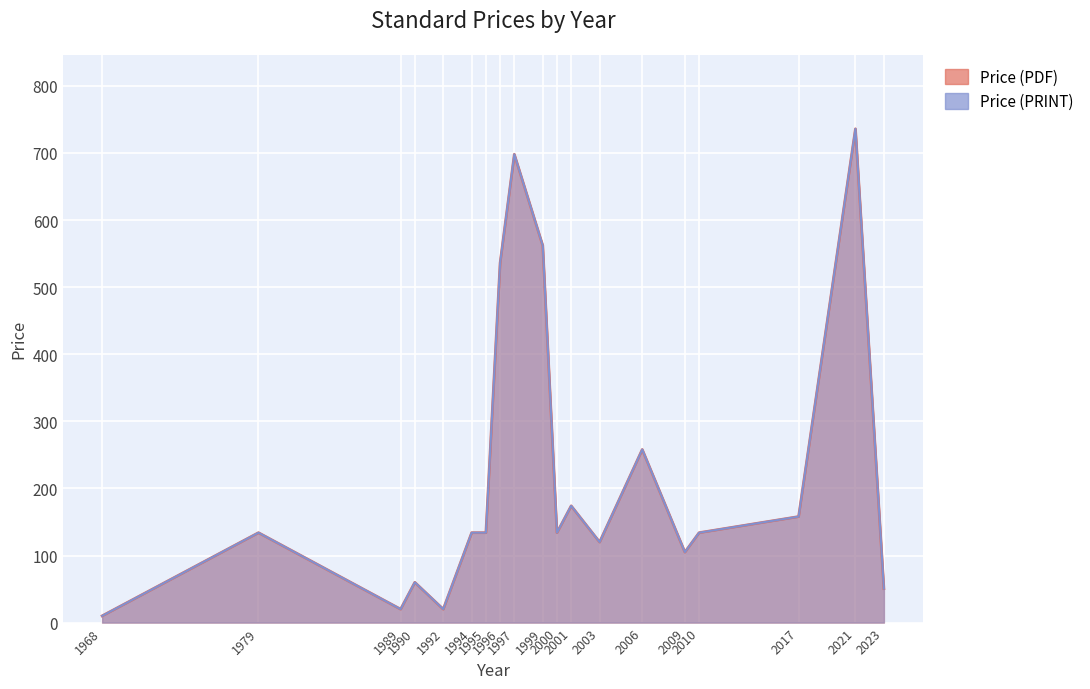

What is the lowest value of the Price (PDF) series?

10.0